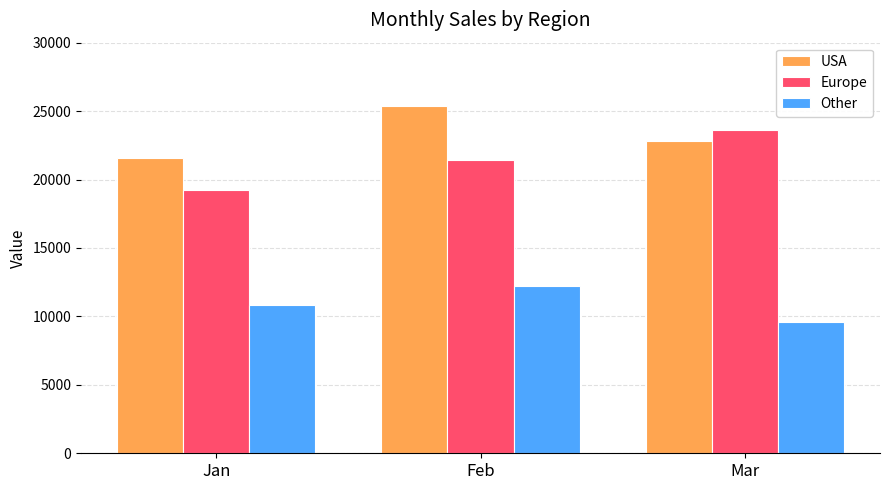

What is the greatest value displayed?

25400